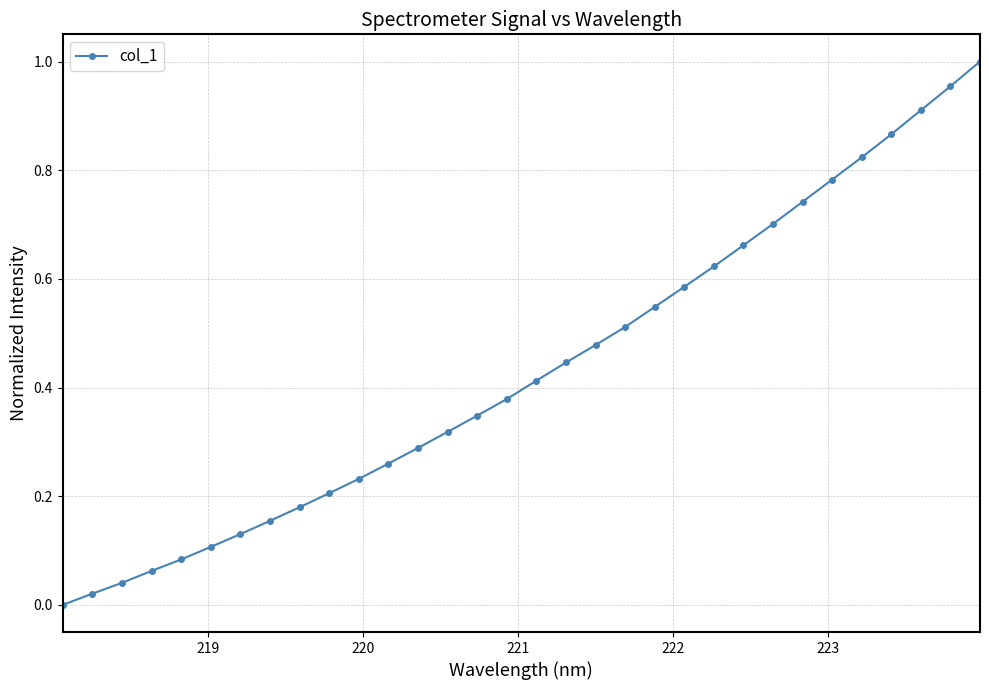

True or false: the data has more than 2 interior local peaks.

False